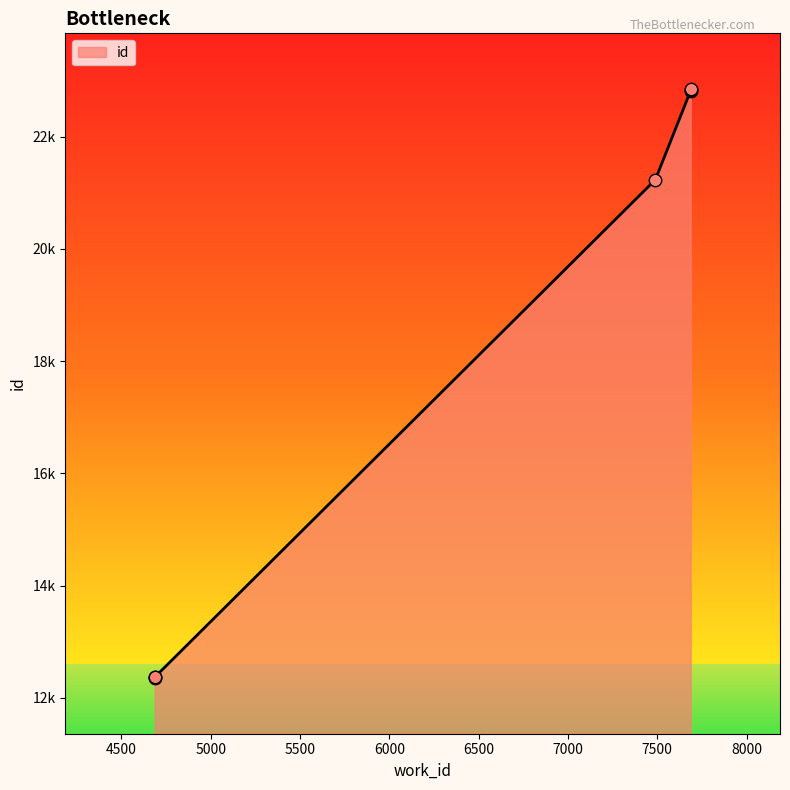

Between 4687 and 7489, which is larger?

7489